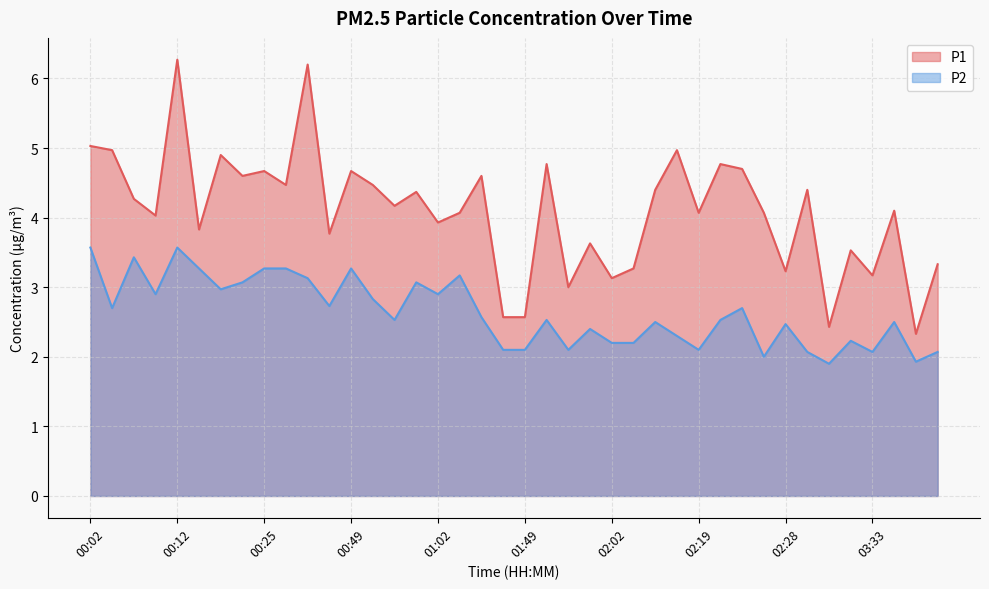

What is the spread (max minus min) of values at 01:02?

1.0